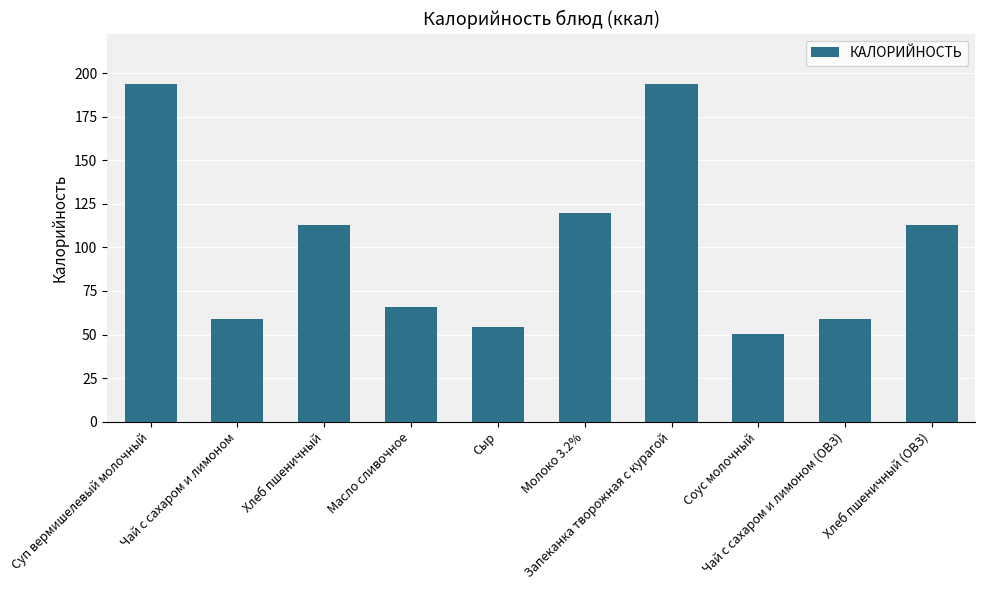

The value at Молоко 3.2% is 186.3. True or false?

False